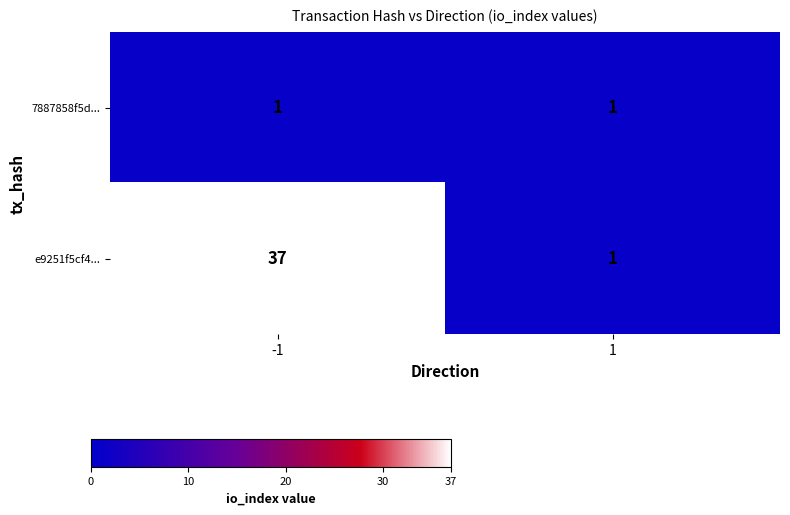

Rank the series by their maximum value, from lowest to highest.

7887858f5d..., e9251f5cf4...